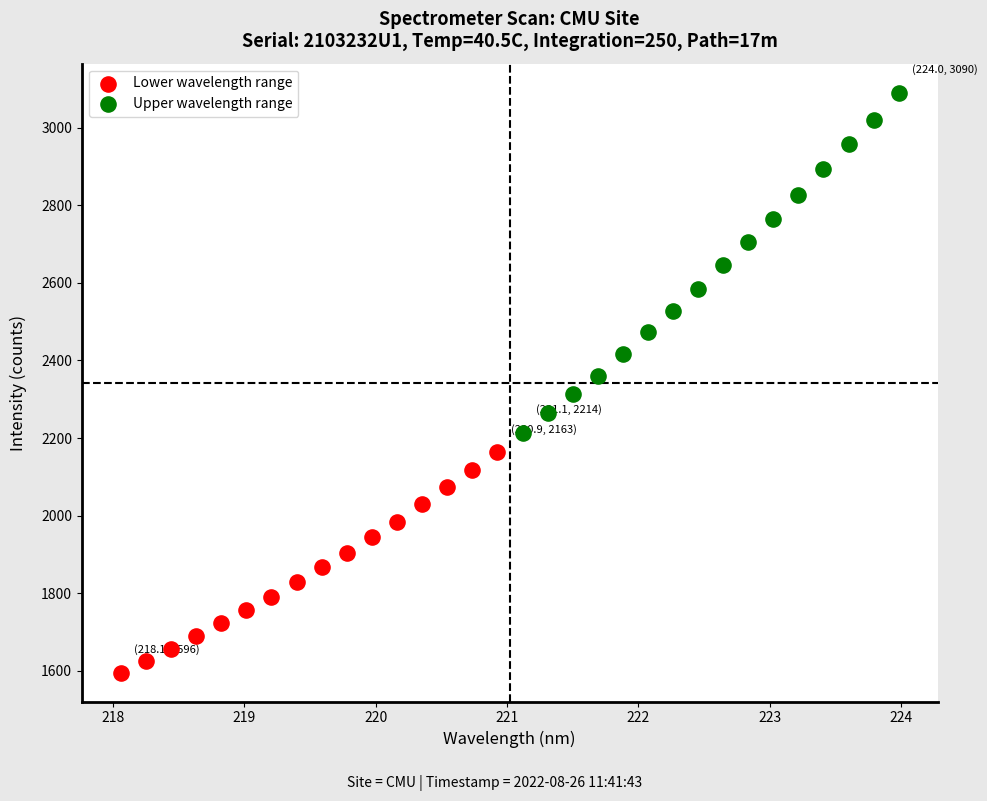

Which series reaches the maximum Y coordinate?

Upper wavelength range